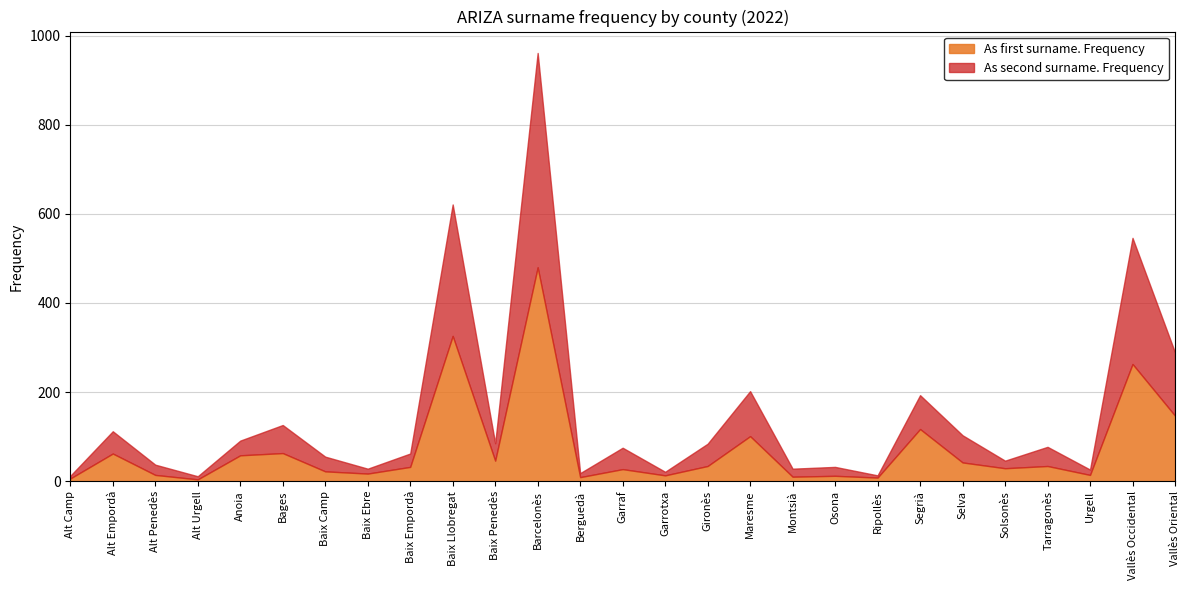

The As first surname. Frequency series shows 4 at Alt Urgell. True or false?

True